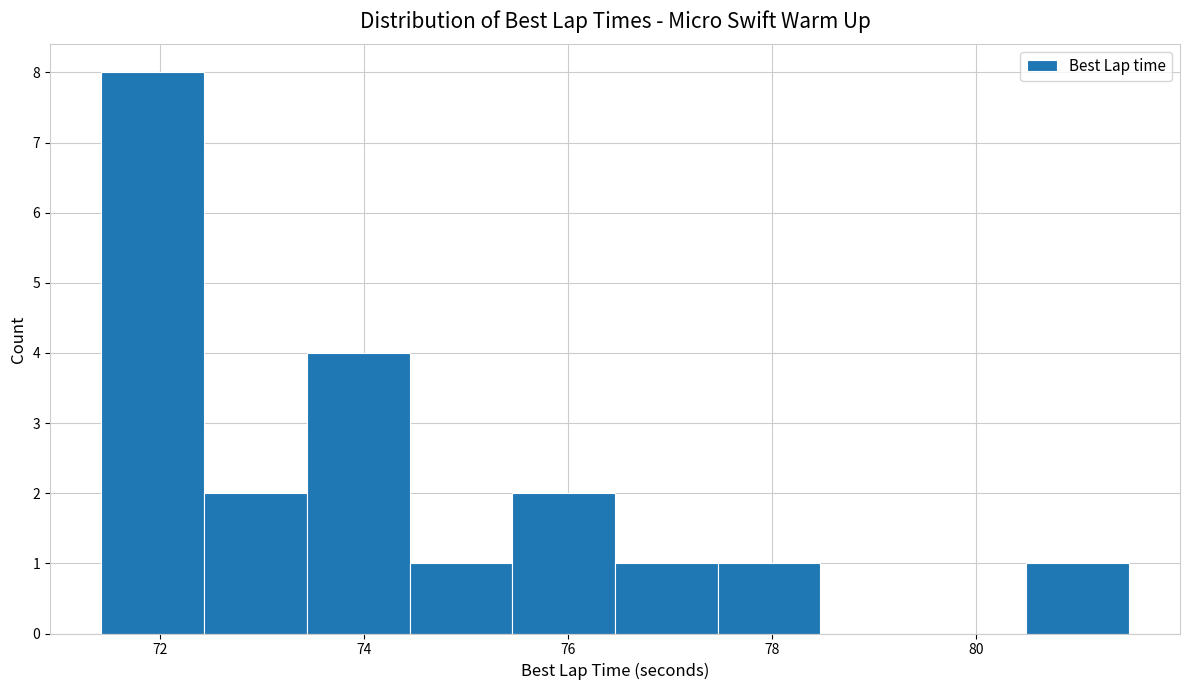

Reading left to right, transcribe this chart: for each bar, give the range it covers on the x-axis and its height. Neither the bar edges nor the heights are printed on the chart, so give them approximately, as read against the axes.

71.4 to 72.4: 8
72.4 to 73.4: 2
73.4 to 74.4: 4
74.4 to 75.4: 1
75.4 to 76.4: 2
76.4 to 77.4: 1
77.4 to 78.4: 1
78.4 to 79.4: 0
79.4 to 80.4: 0
80.4 to 81.4: 1